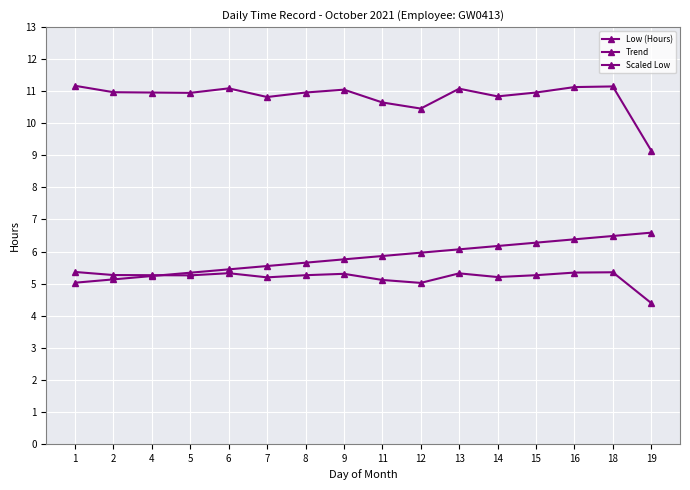

How many lines are shown in the chart?

3